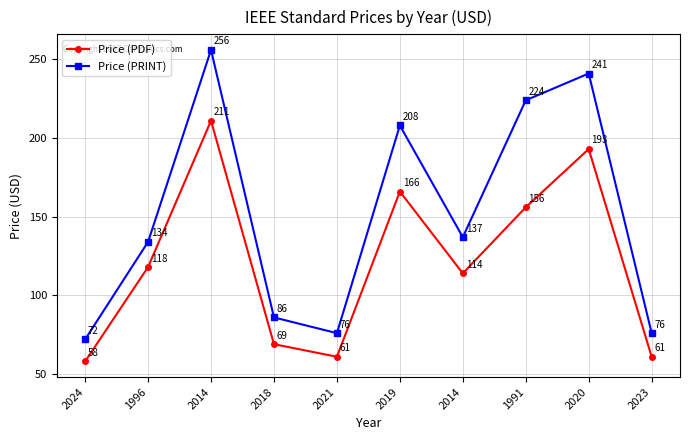

Is this an area chart (filled region under the line)?

No